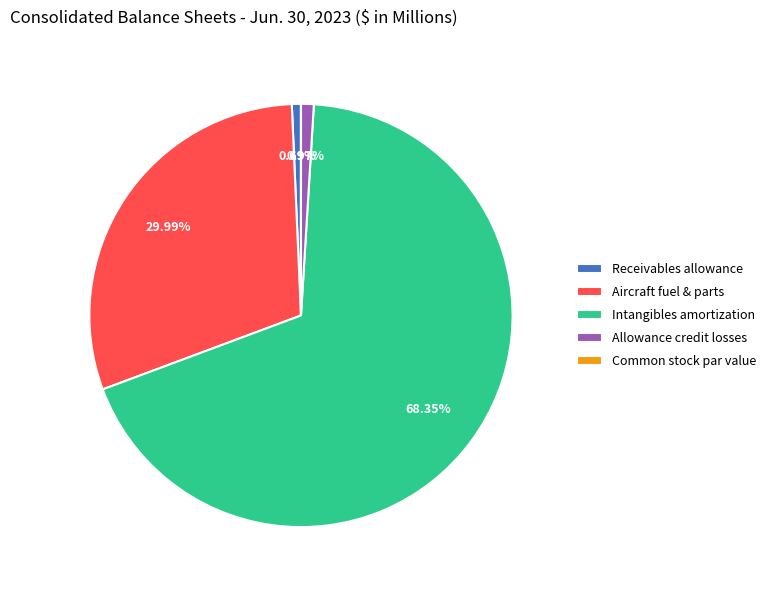

True or false: Intangibles amortization accounts for 81% of the total.

False